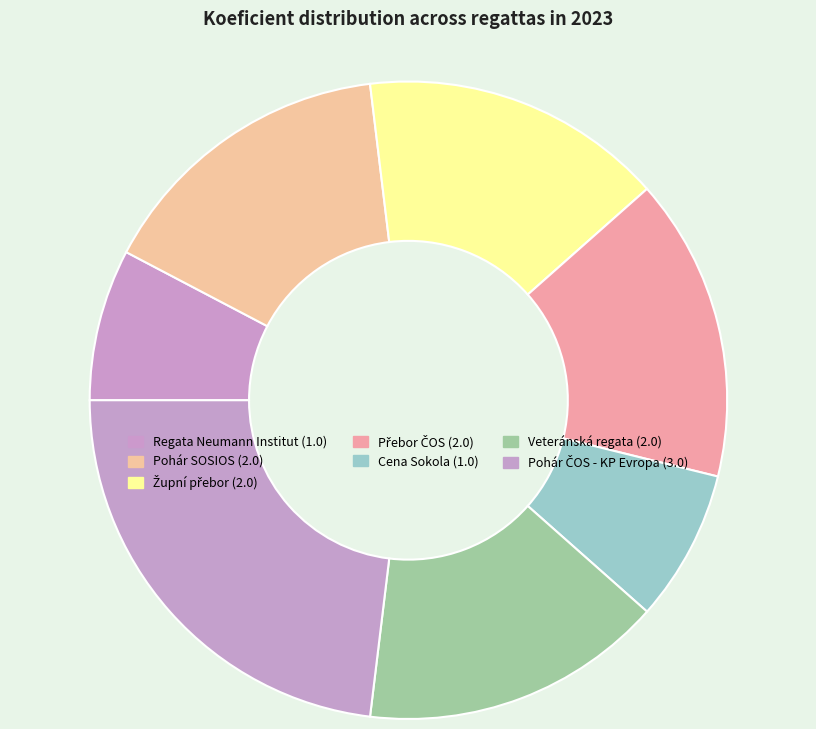

How many segments does this pie chart have?

7